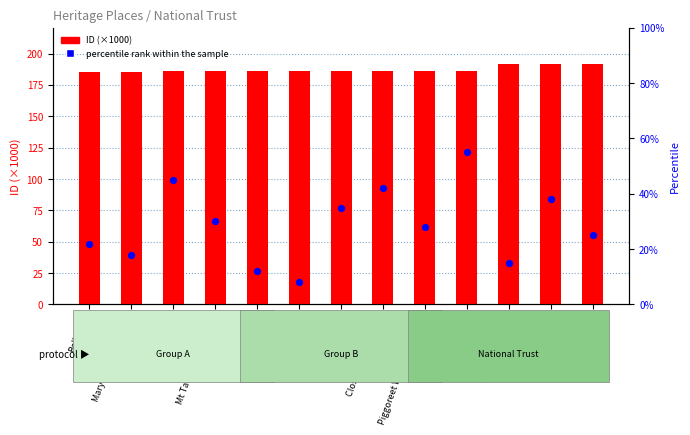

At which category is the sum across all series the highest?

House